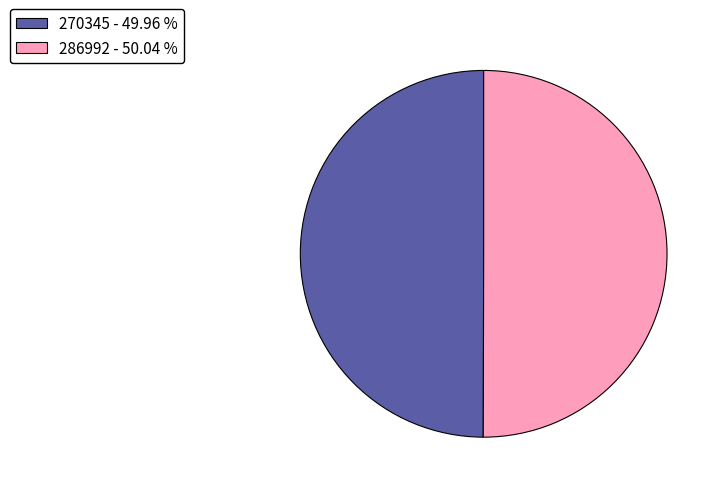

Do 286992 - 50.04 % and 270345 - 49.96 % together represent more than half of the pie?

Yes